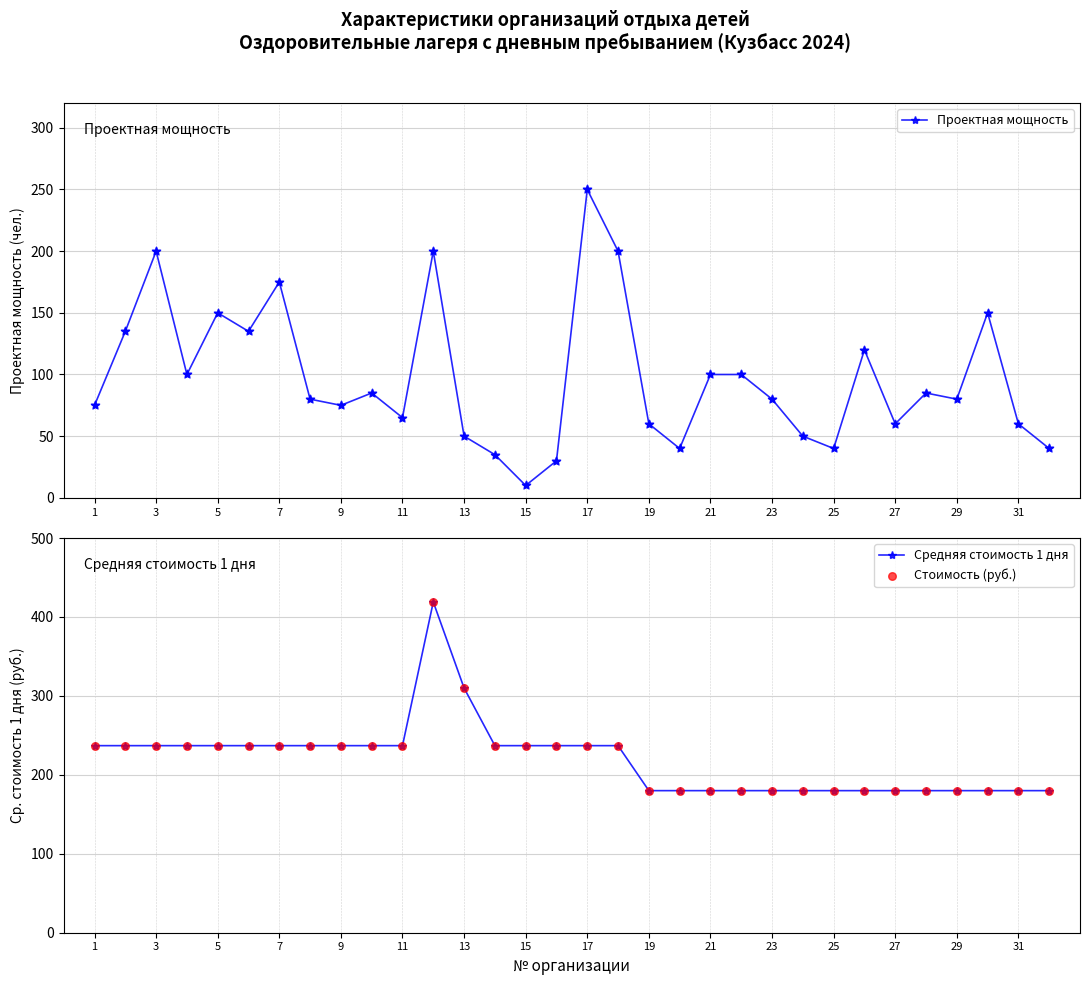

What is the maximum value for Проектная мощность?

250